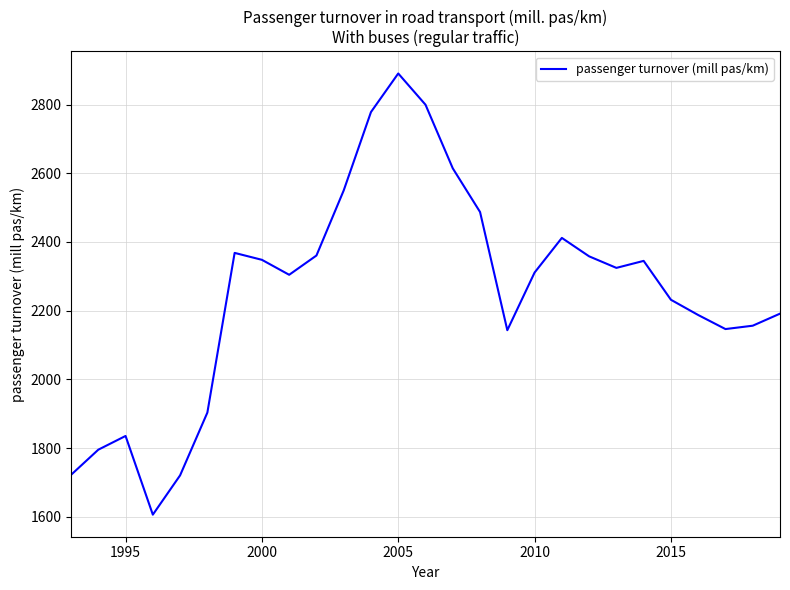

What is the difference between the maximum and minimum values?

1284.9